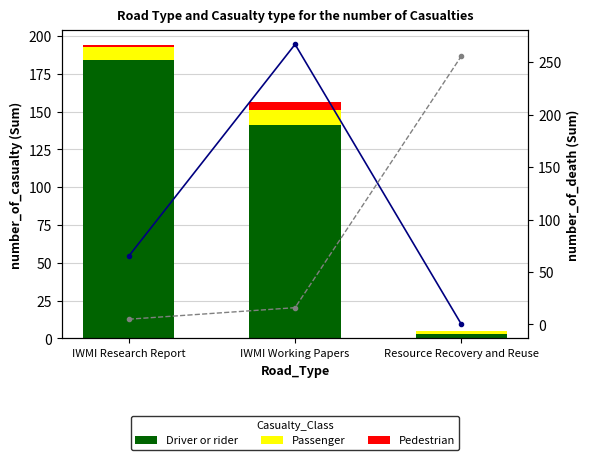

Is the value of Total Refs. at IWMI Research Report greater than the value of Passenger at IWMI Research Report?

No